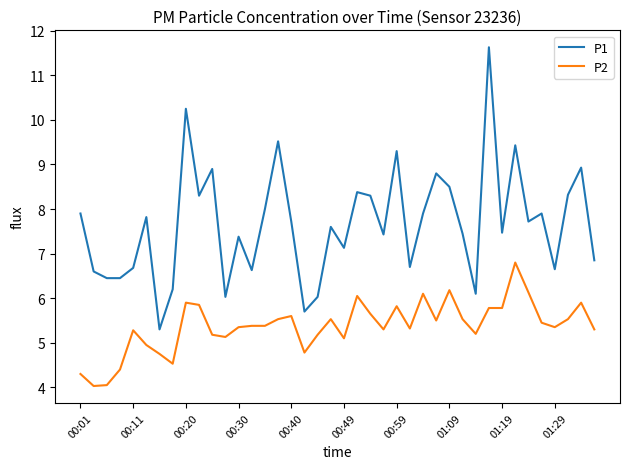

What is the minimum value shown in the chart?

4.0